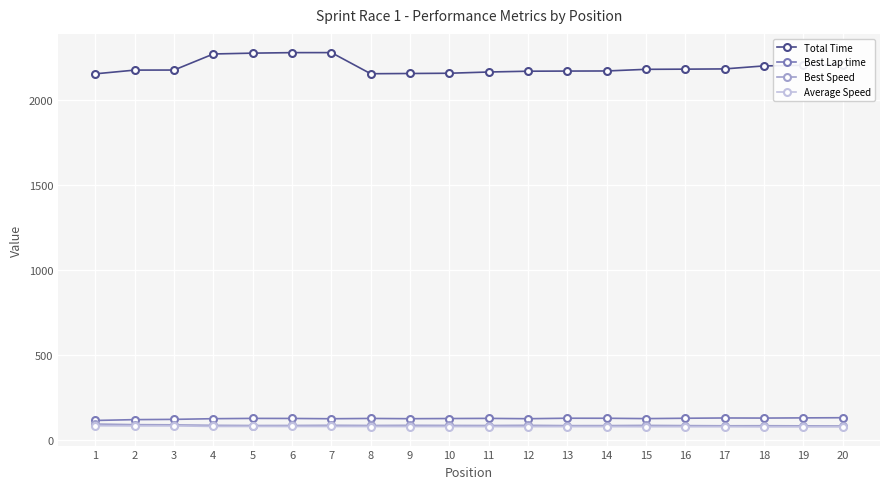

How many data points in Best Lap time are less than 124?

9